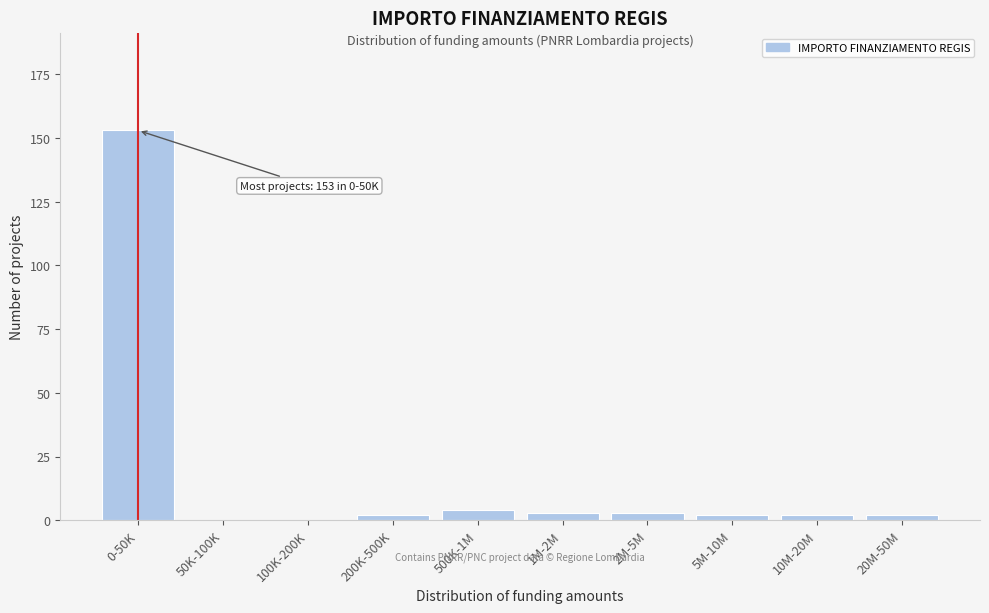

Reading left to right, transcribe all the data shown in this chart.

0-50K=153	50K-100K=0	100K-200K=0	200K-500K=2	500K-1M=4	1M-2M=3	2M-5M=3	5M-10M=2	10M-20M=2	20M-50M=2